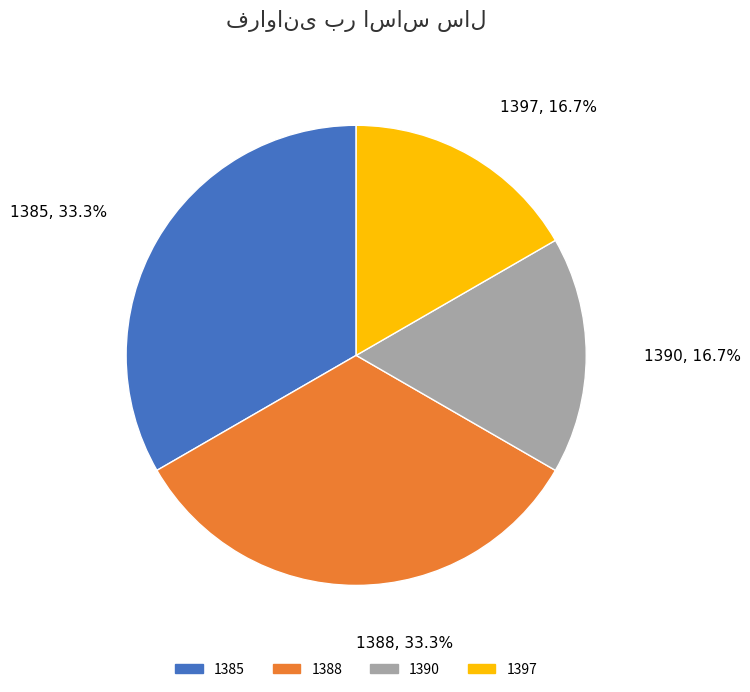

True or false: 1397 accounts for 6% of the total.

False